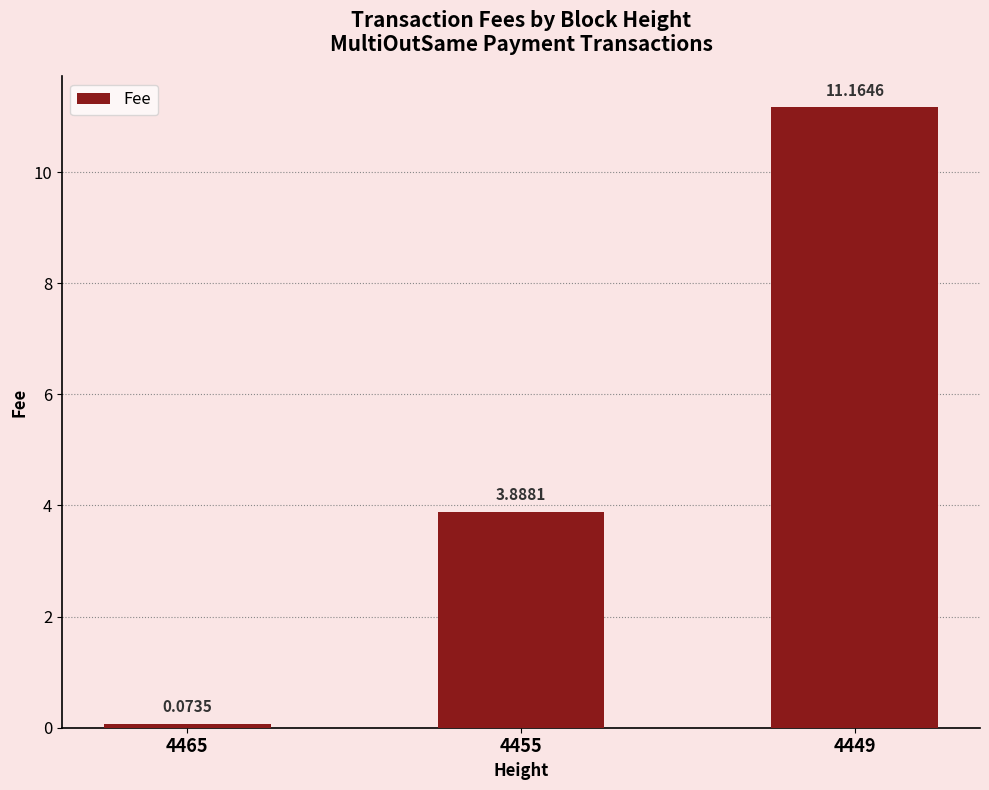

Count the number of categories in the chart.

3